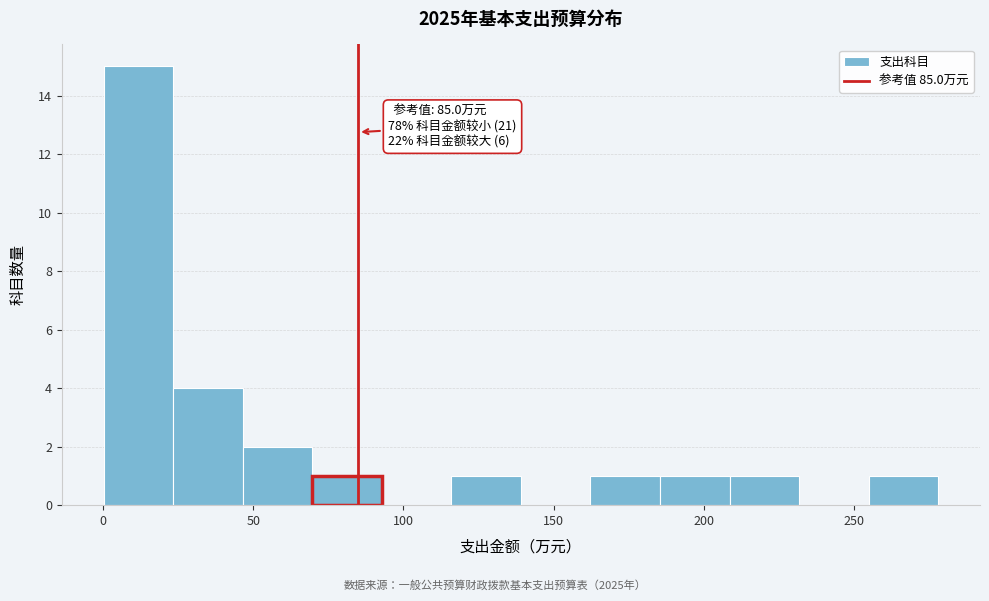

Over which range of the x-axis is the bar tallest?

0 to 25